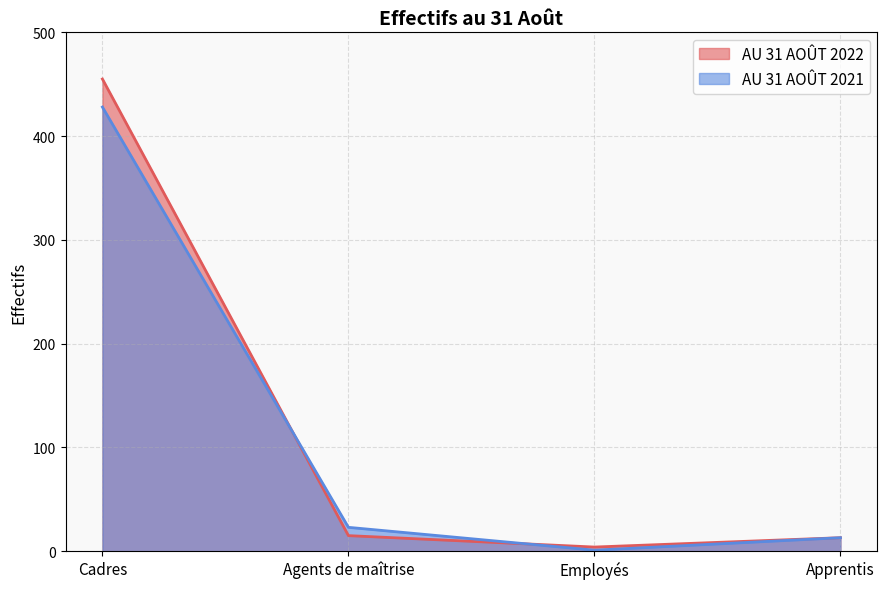

At how many categories does at least one series exceed 422?

1